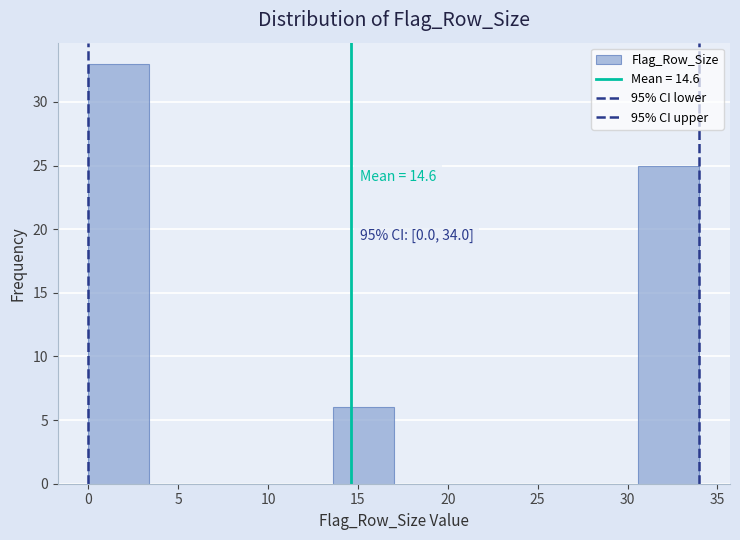

Which range on the x-axis has the tallest bar?

0.0 to 3.4